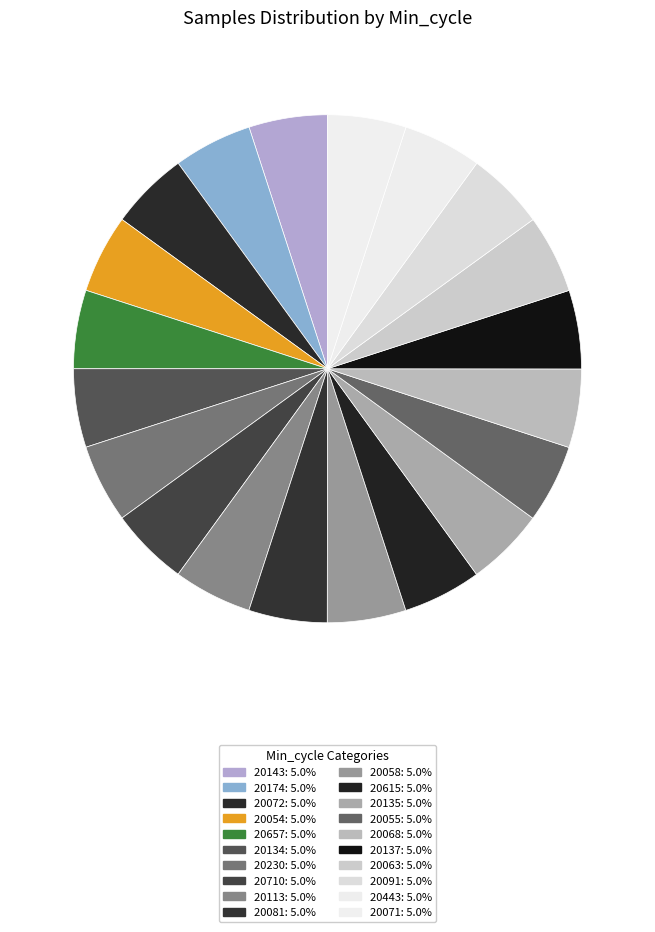

Does 20135 account for over 50% of the chart?

No